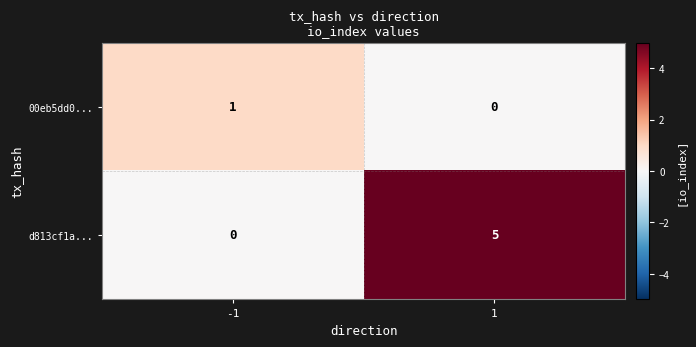

The 00eb5dd0... series shows 0 at 1. True or false?

True